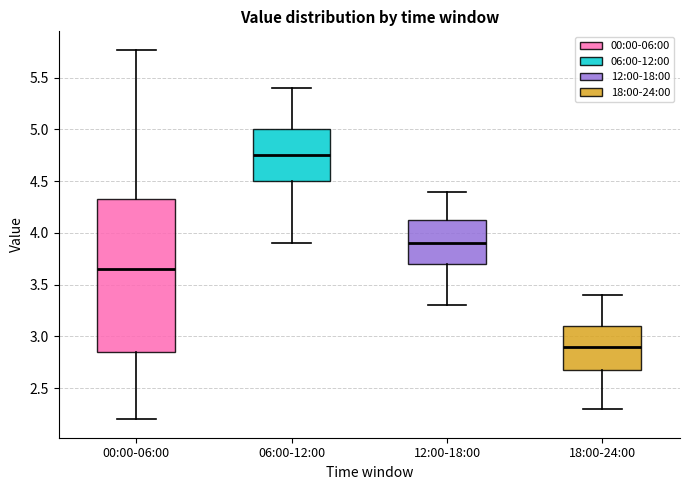

Which box has the highest median line?

06:00-12:00